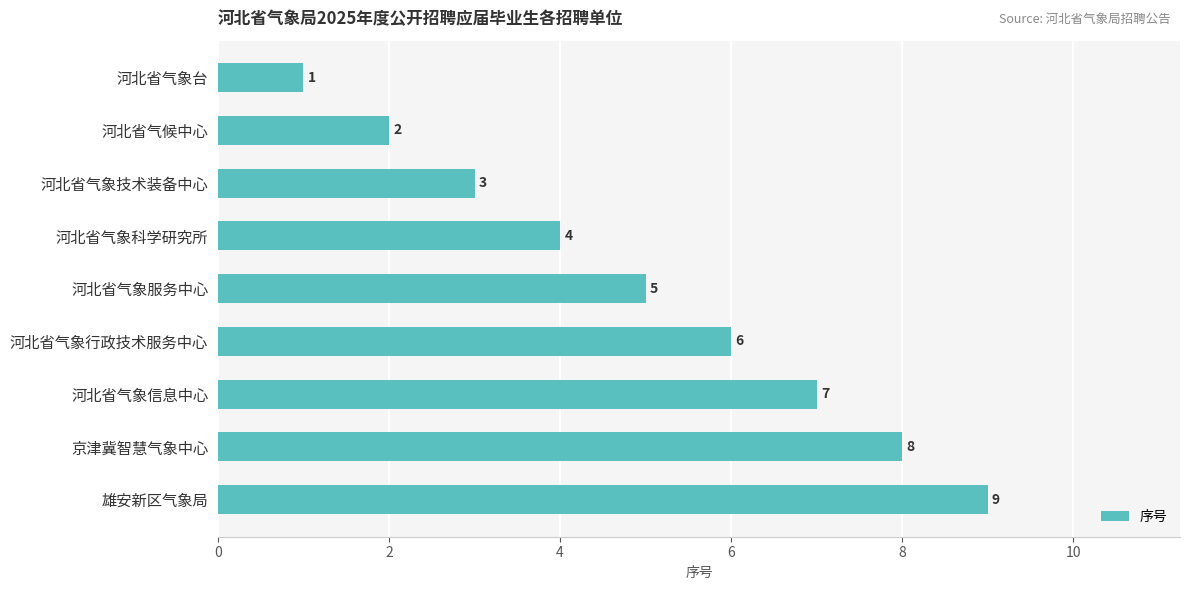

At which label is the value closest to 5?

河北省气象服务中心